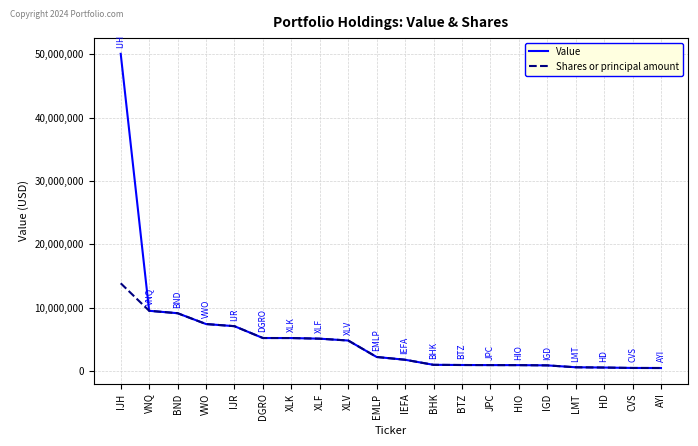

Between IJH and AYI, which series saw the biggest shift?

Value